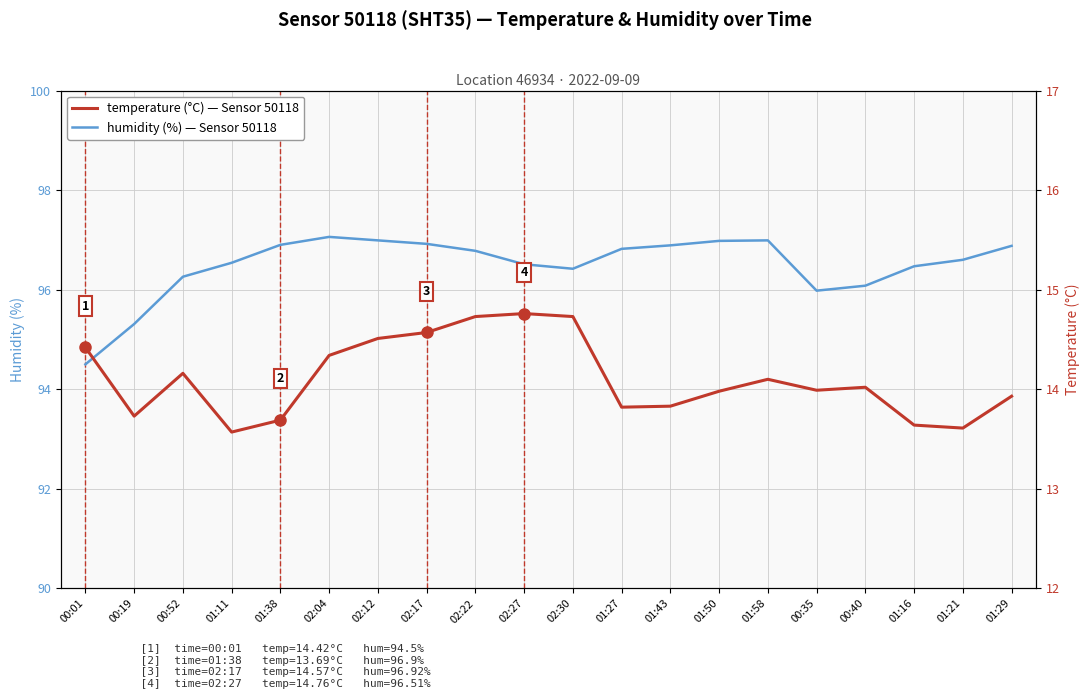

At which category is the sum across all series the highest?

02:22